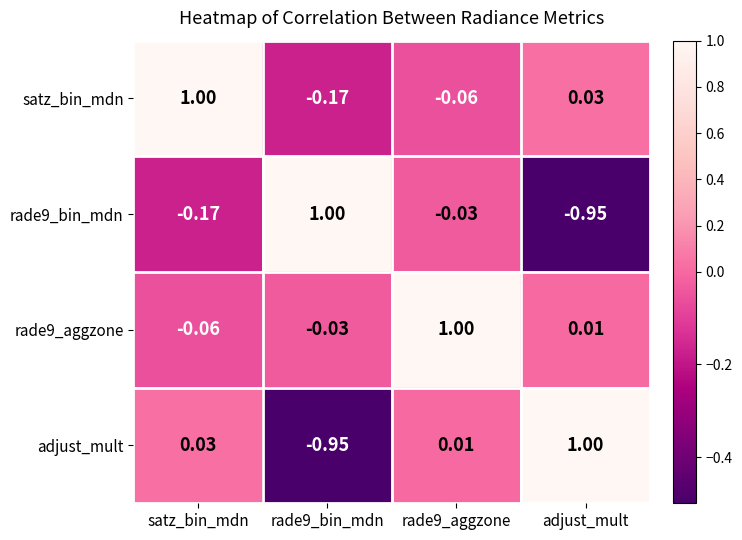

Is the value of rade9_aggzone at adjust_mult greater than the value of rade9_bin_mdn at adjust_mult?

Yes